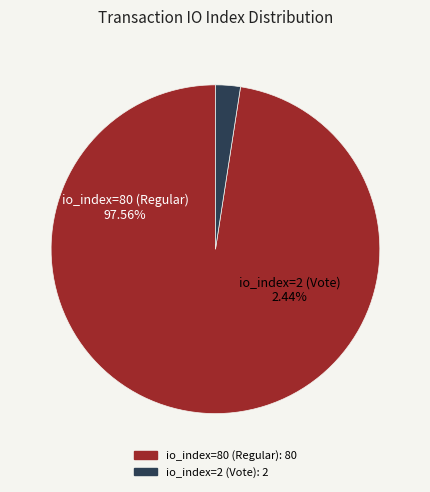

Combined, what portion of the pie is io_index=80 (Regular) and io_index=2 (Vote)?

100.0%